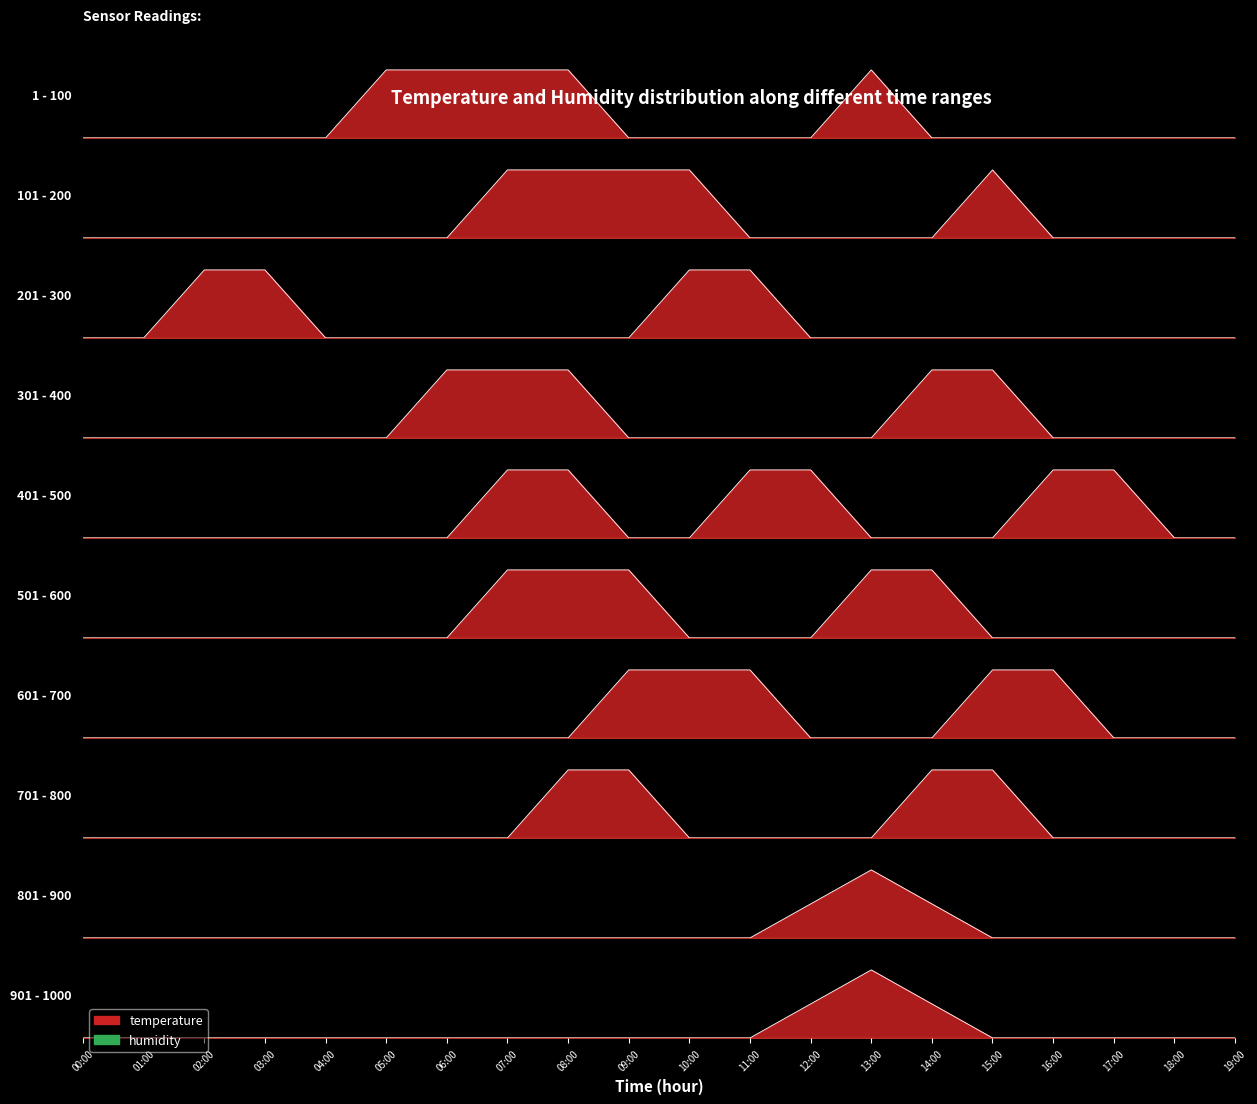

Does the chart have visible grid lines?

No